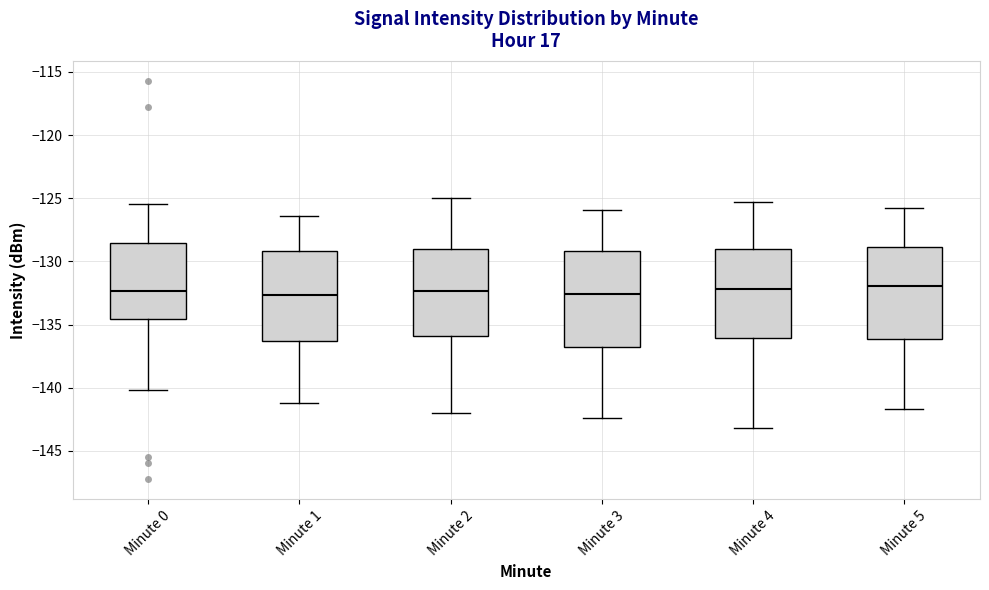

Where does the lower whisker of the box for Minute 3 end on the y-axis? The values are not printed on the chart, so give them approximately, as read against the axis.

-142.5